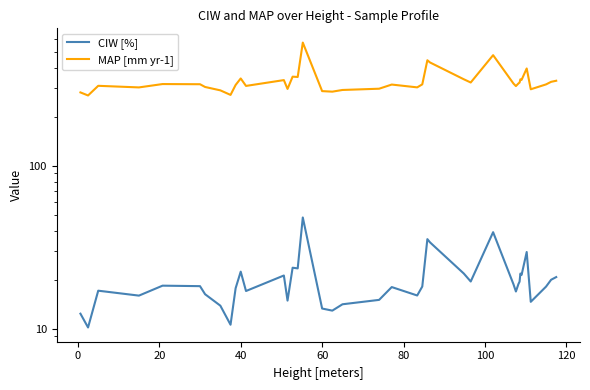

List the series in order of their peak value, highest first.

MAP [mm yr-1], CIW [%]